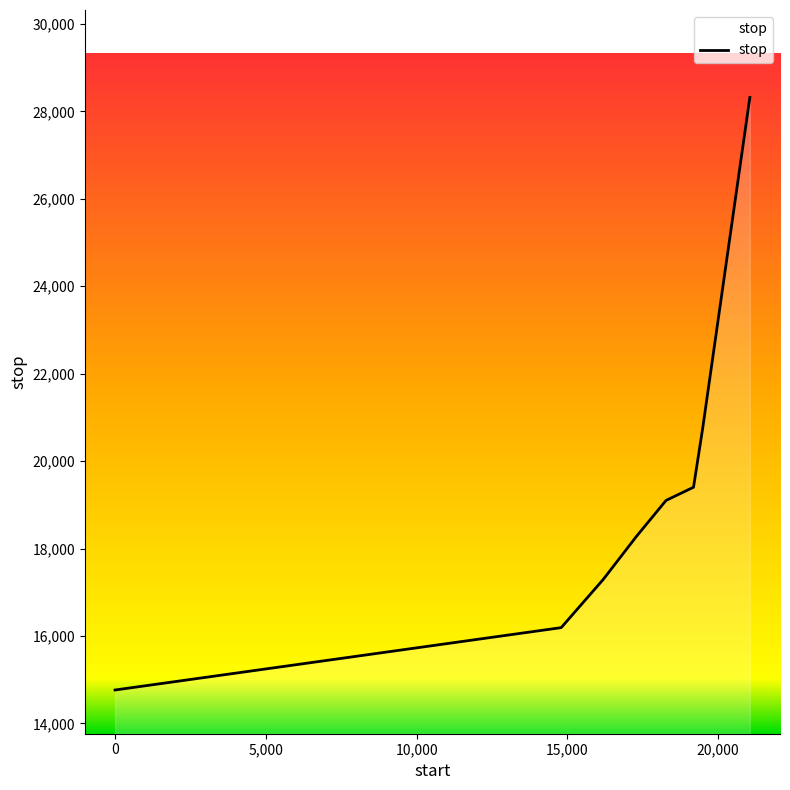

What is the difference between the second highest and second lowest values?

4564